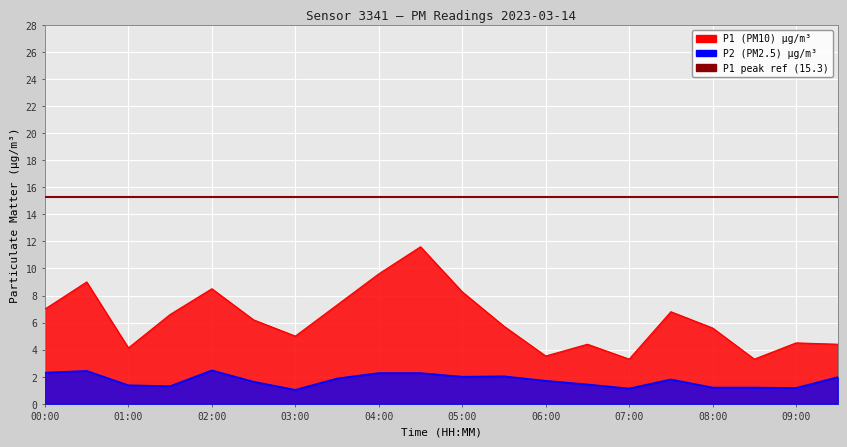

The value of P1 at 00:30 is 12.9. True or false?

False